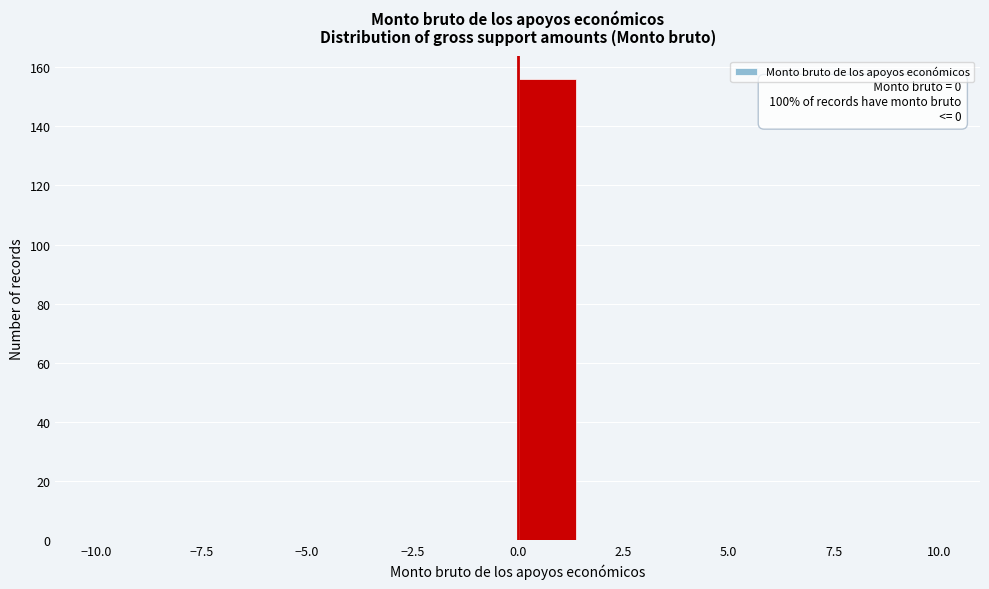

Read against the x-axis, roughly where is the centre of the tallest bar?

0.5